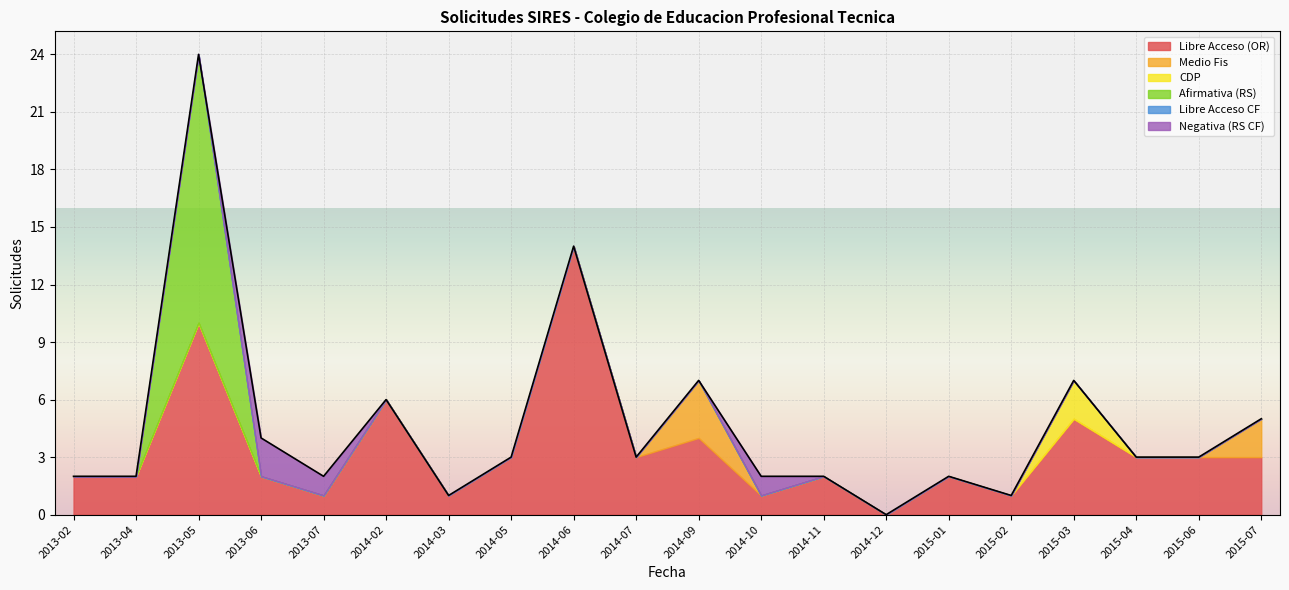

Does the chart display data point markers on the line(s)?

No